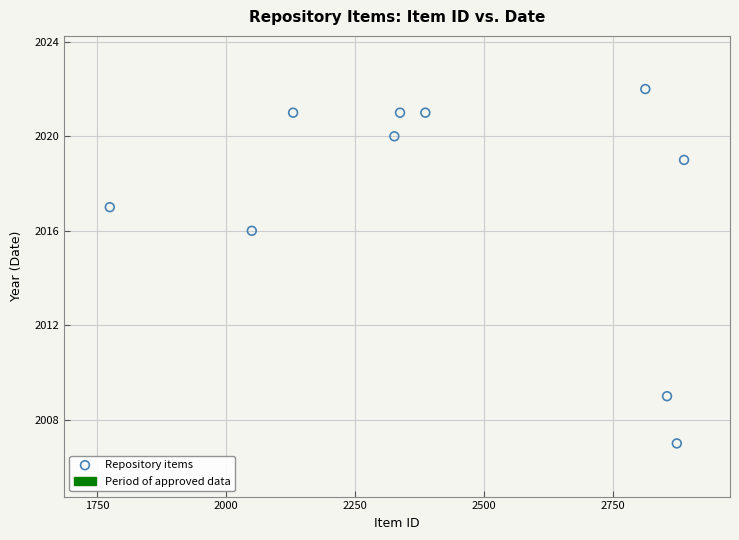

What is the average Y value?

2017